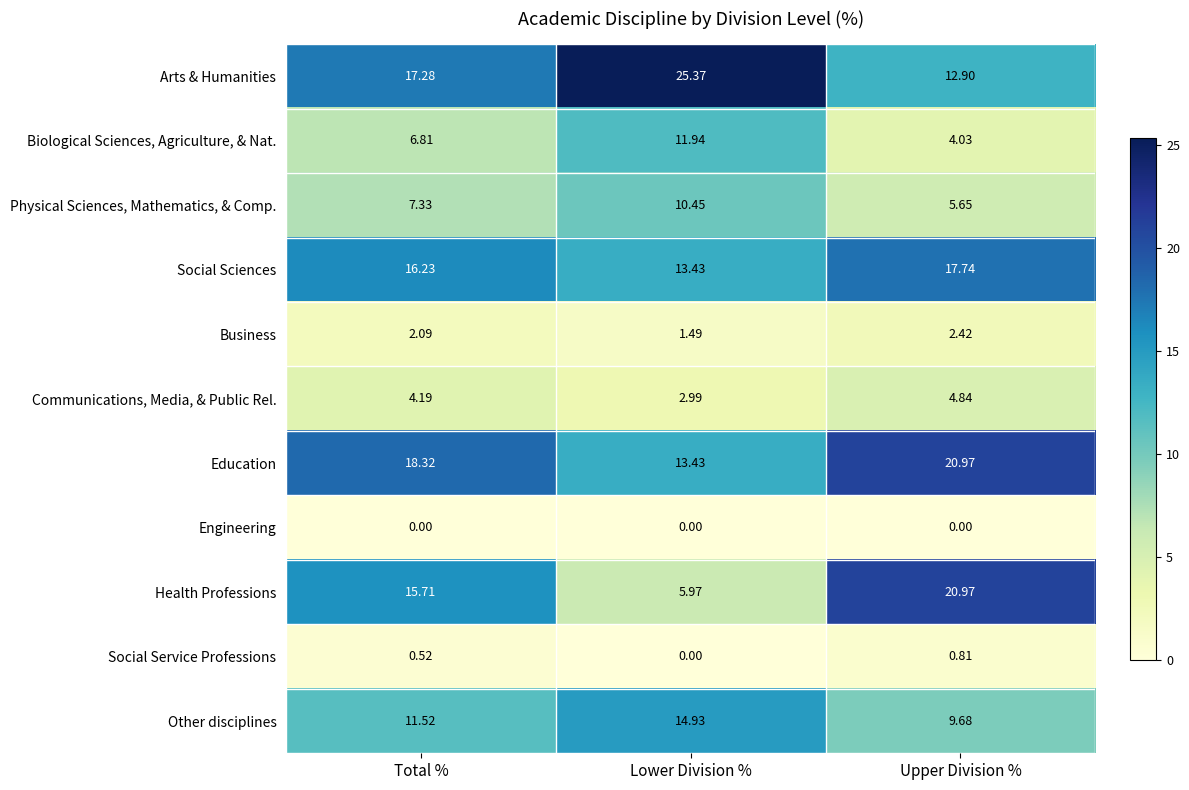

Between Total % and Lower Division %, which series saw the biggest shift?

Health Professions